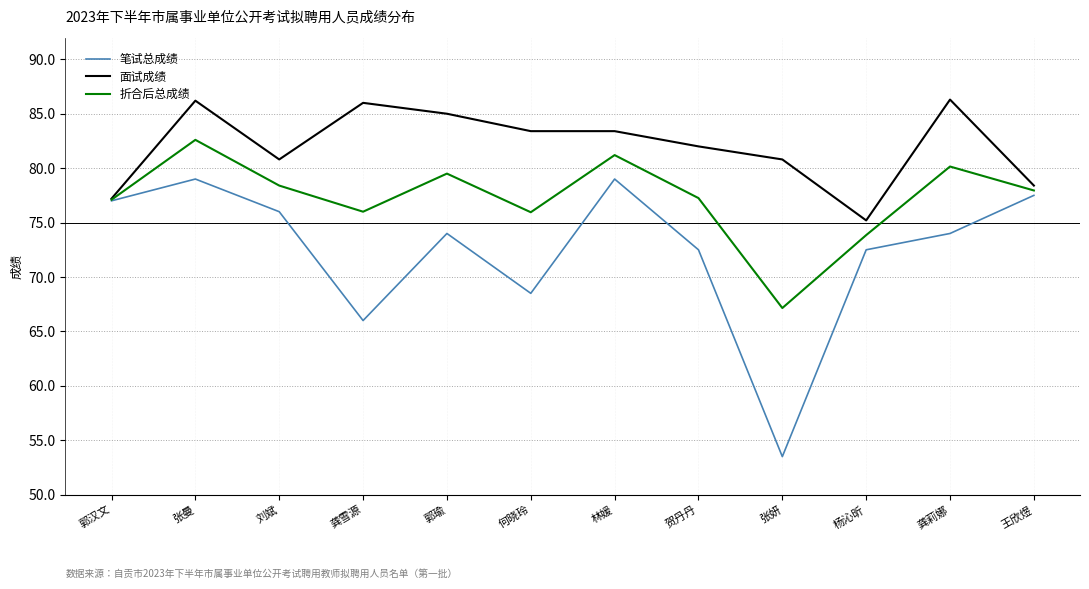

At how many categories does at least one series exceed 71?

12